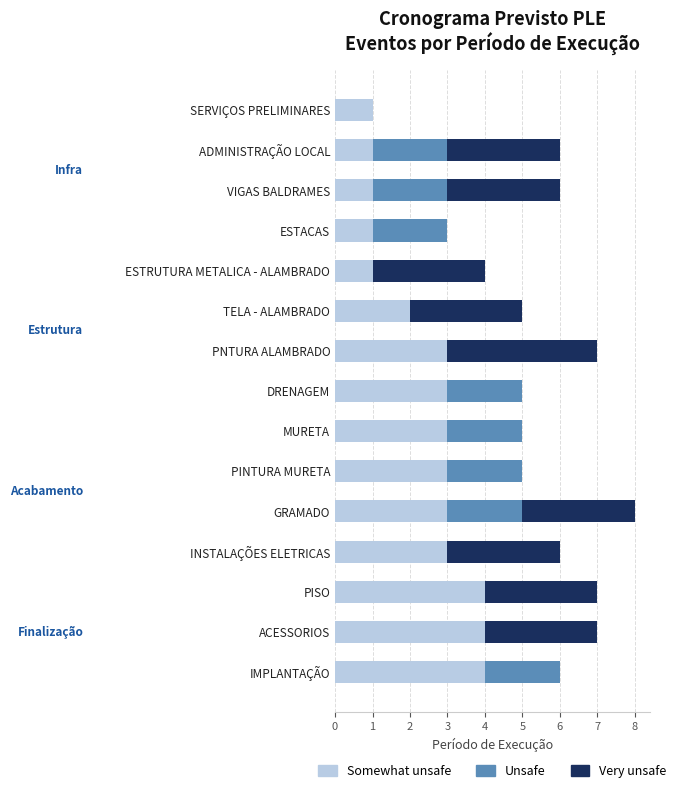

True or false: Somewhat unsafe has a value of 3 at INSTALAÇÕES ELETRICAS.

True